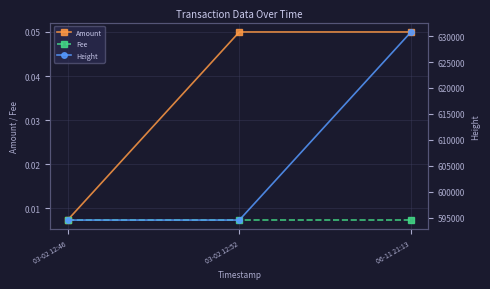

Reading left to right, what are all the values shown in this chart?

Amount: 03-02 12:46=0.0	03-02 12:52=0.1	06-11 21:13=0.1
Fee: 03-02 12:46=0.0	03-02 12:52=0.0	06-11 21:13=0.0
Height: 03-02 12:46=594564.0	03-02 12:52=594565.0	06-11 21:13=630792.0